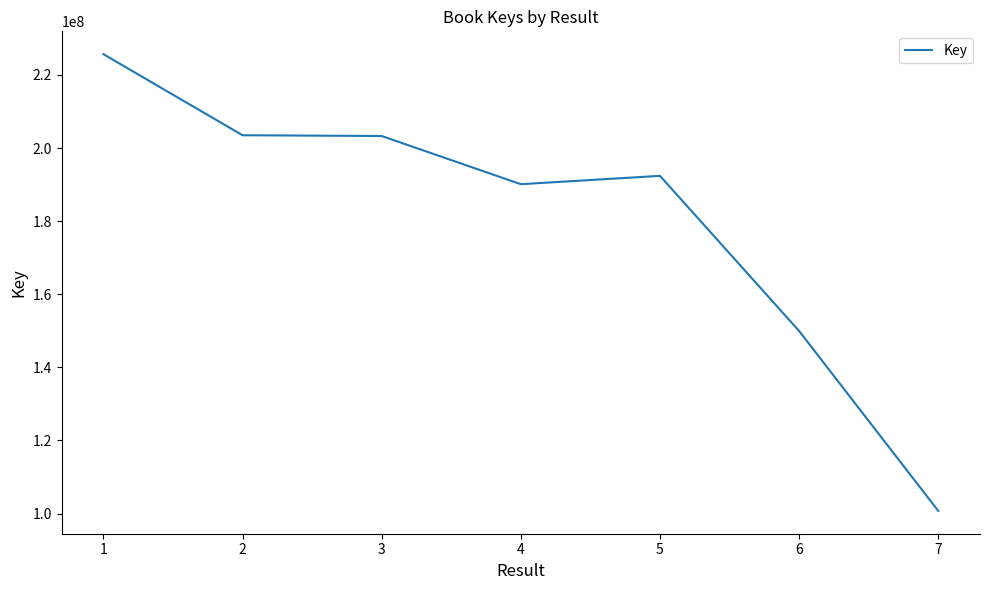

What is the sum of all values?

1265651542